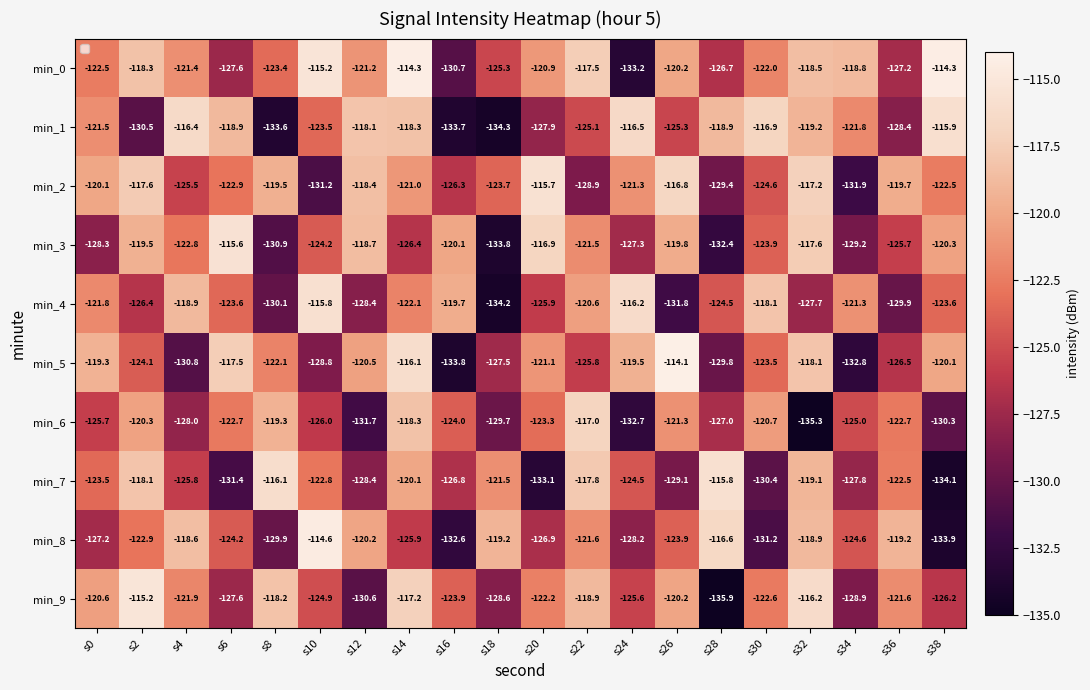

What is the sum of the min_7 values at s38 and s6?

-265.6